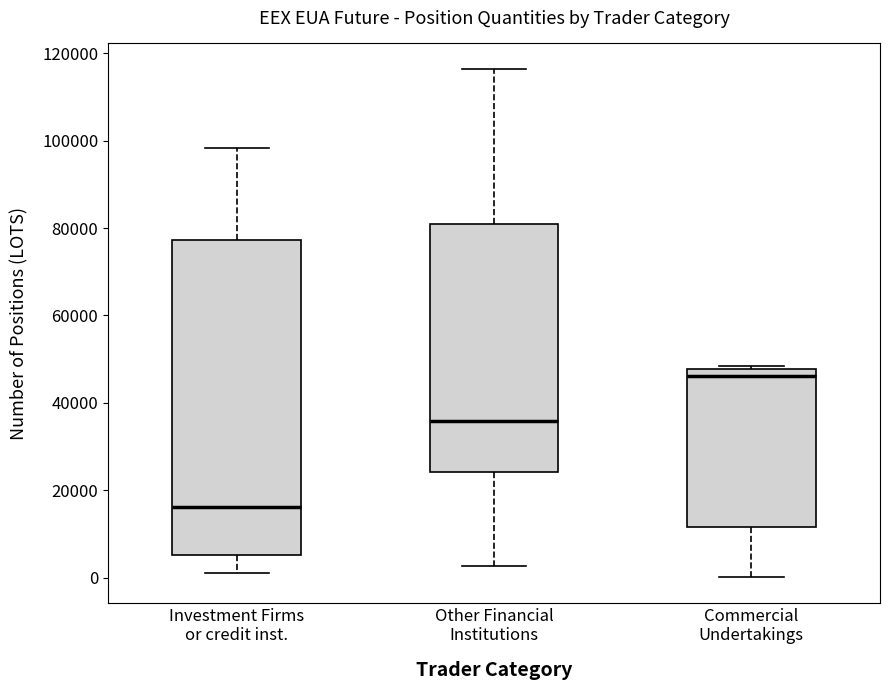

Where is the lower edge of the box for Other Financial Institutions on the y-axis? The values are not printed on the chart, so give them approximately, as read against the axis.

24000